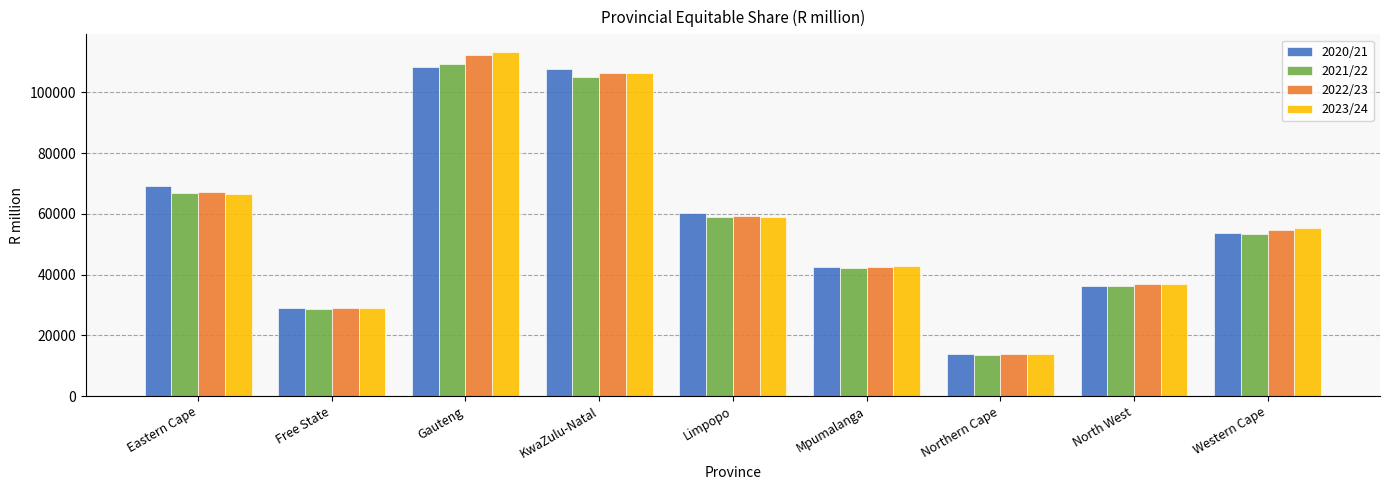

How many series are shown in this chart?

4